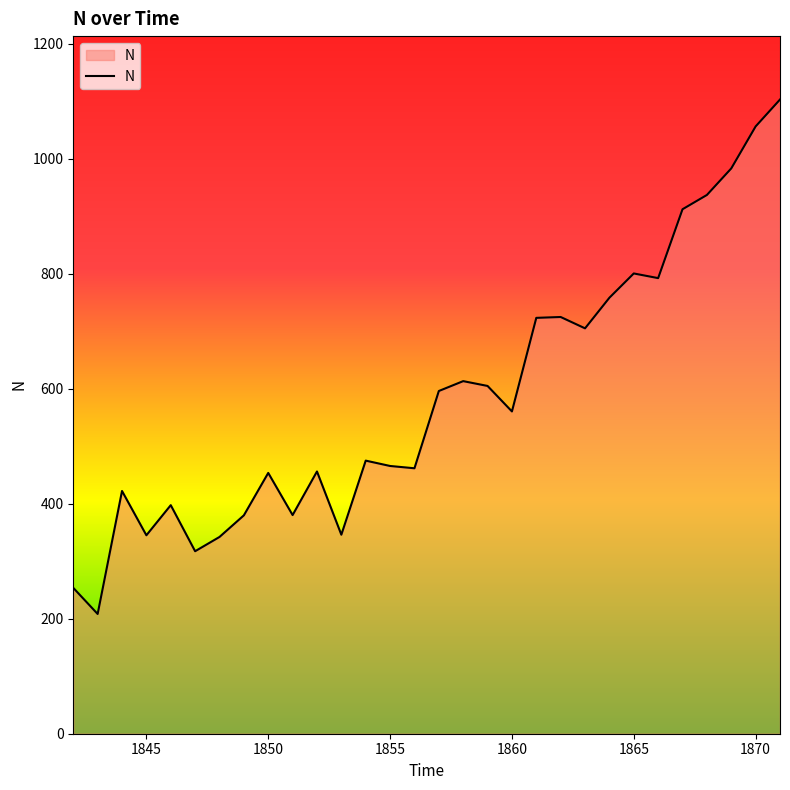

What is the difference between the maximum and minimum values?

894.6